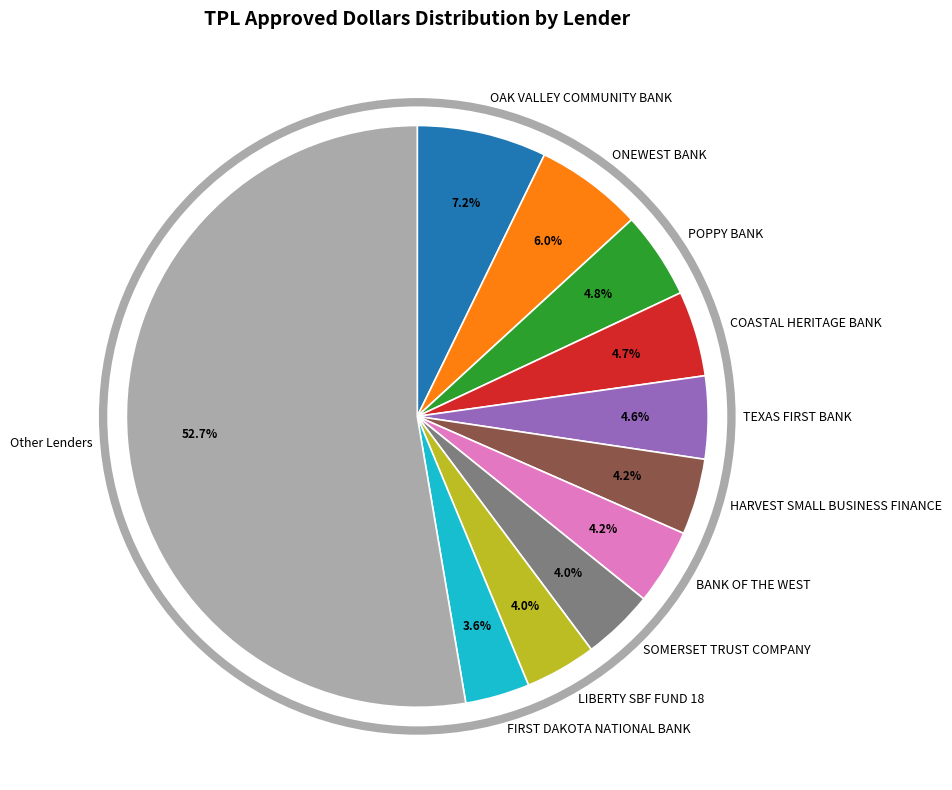

Is the sum of SOMERSET TRUST COMPANY and BANK OF THE WEST greater than half?

No